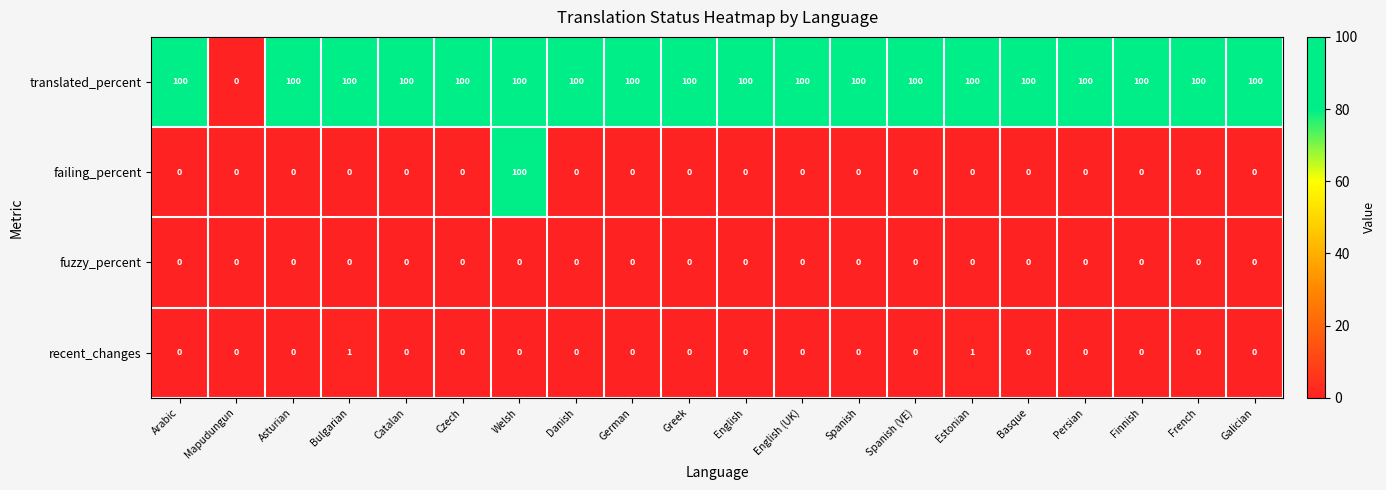

What is the spread (max minus min) of values at English?

100